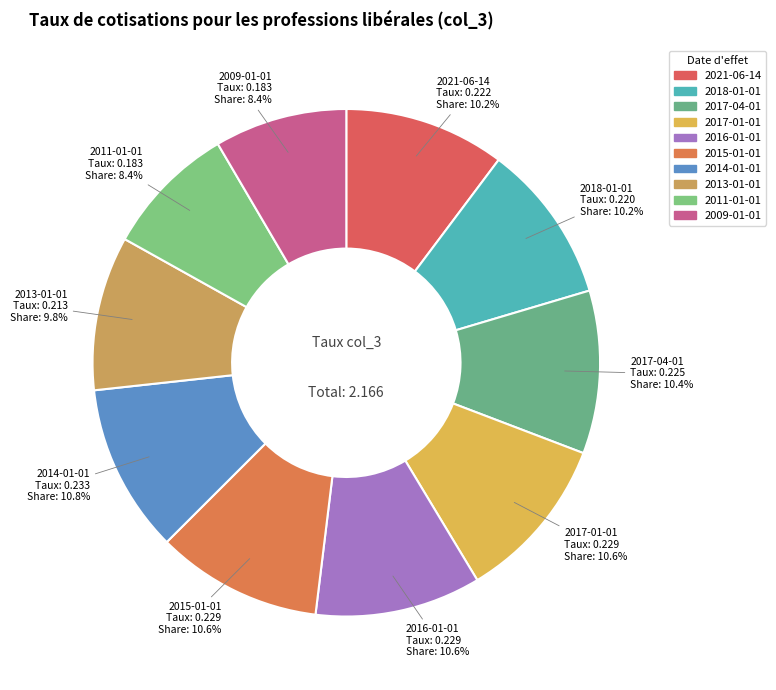

To the nearest percent, what percentage of the pie is 2009-01-01?

8%